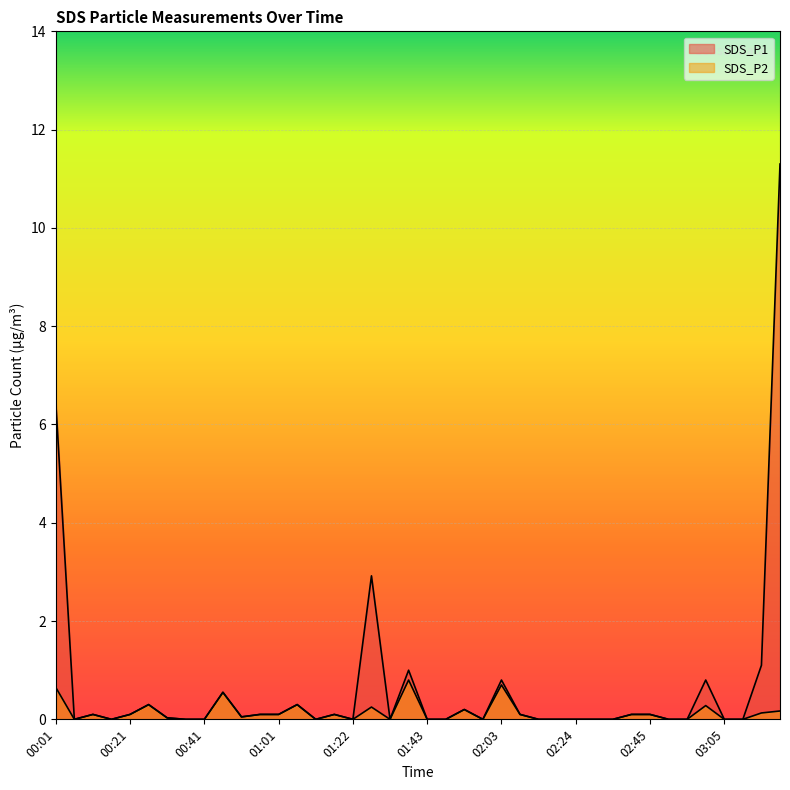

What is the average value of the SDS_P2 series?

0.1